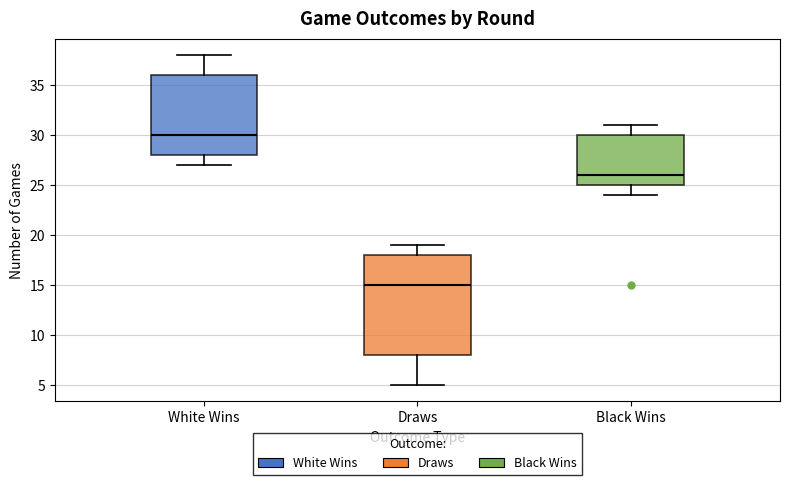

Which box is the tallest, from its lower edge to its upper edge?

Draws